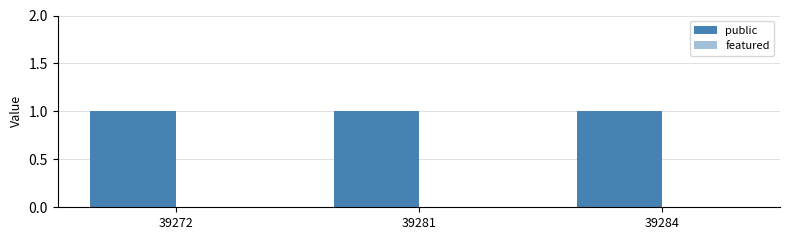

Reading left to right, list all the values displayed in this chart.

public: 1	1	1
featured: 0	0	0